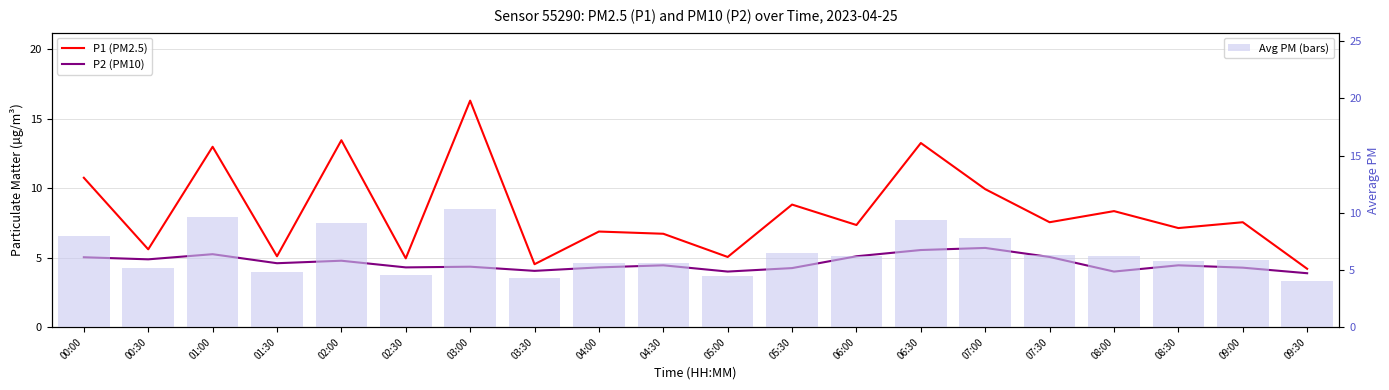

How many values in the P1 (PM2.5) series are below 7?

8